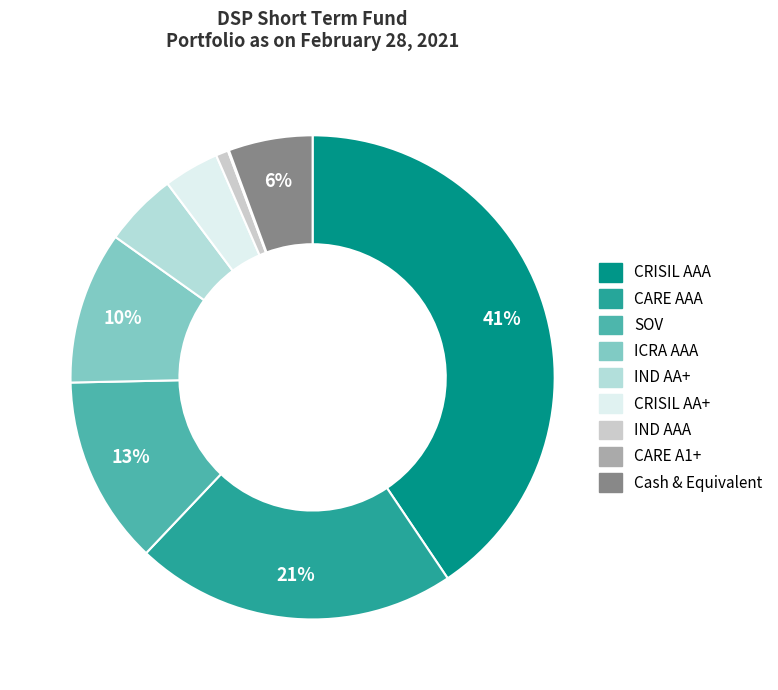

The ICRA AAA slice represents 10% of the pie. True or false?

True